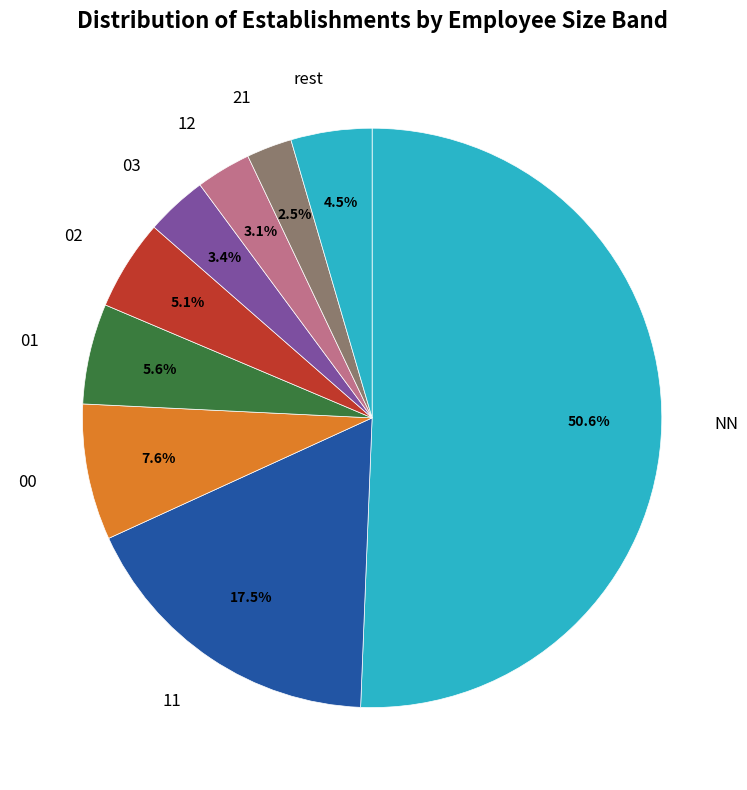

What is the largest slice in the pie chart?

NN